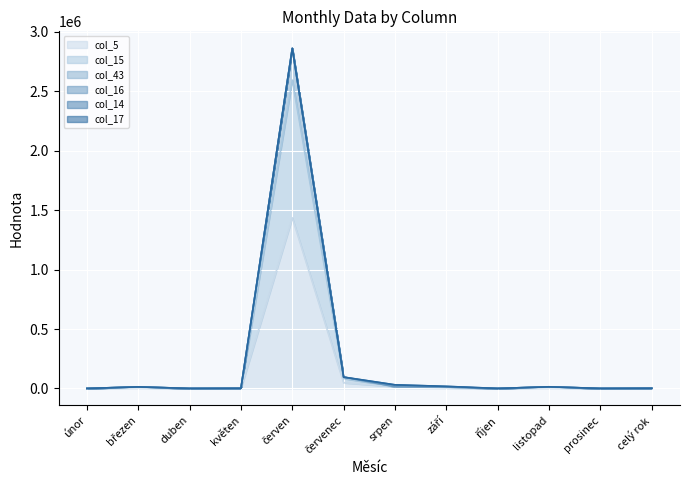

True or false: col_15 and col_5 intersect in this chart.

False